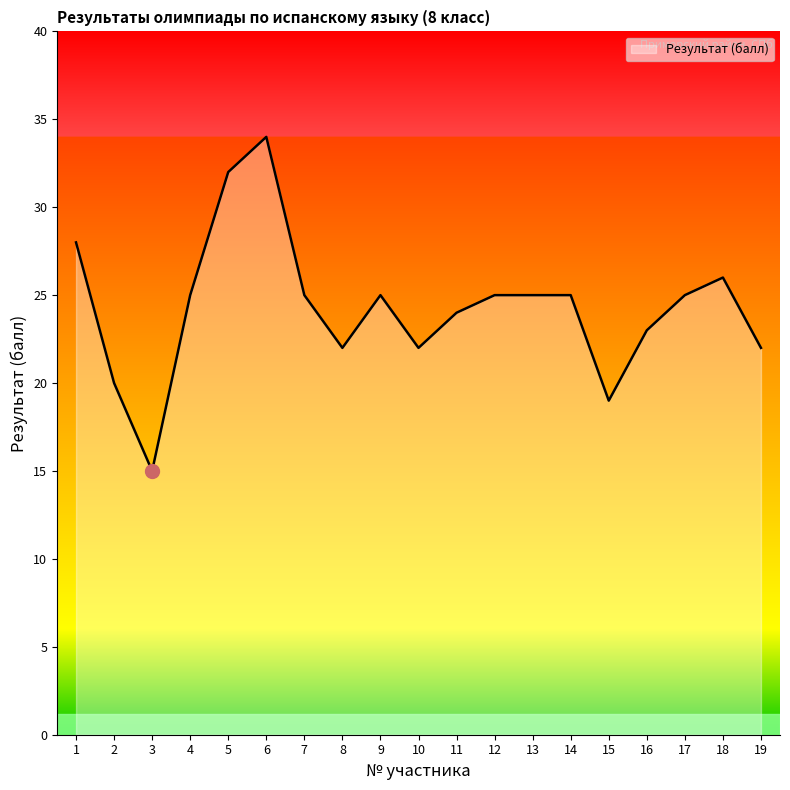

Reading left to right, list all the values displayed in this chart.

1=28	2=20	3=15	4=25	5=32	6=34	7=25	8=22	9=25	10=22	11=24	12=25	13=25	14=25	15=19	16=23	17=25	18=26	19=22